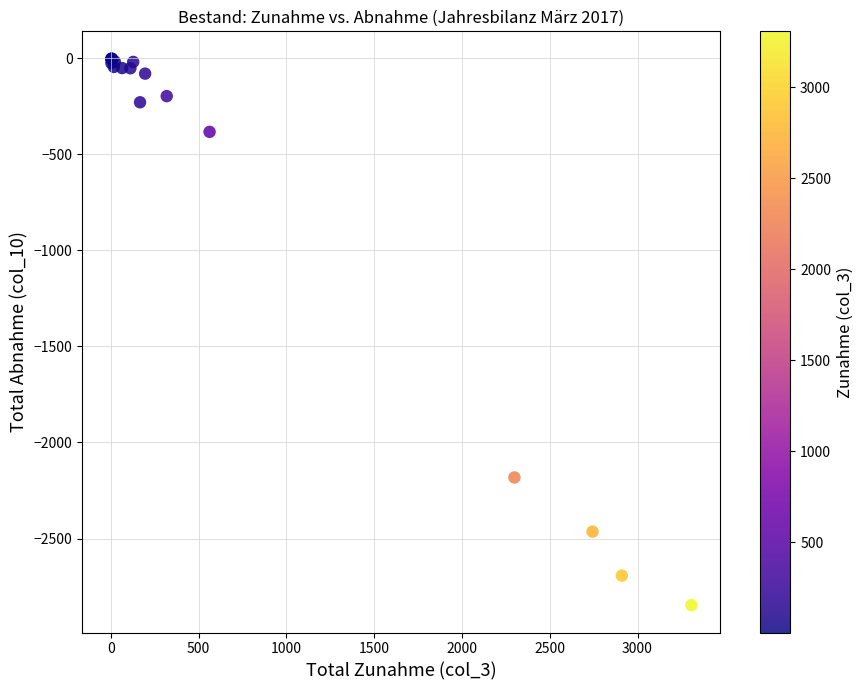

What Y value in the scatter plot is closest to -1424?

-2182